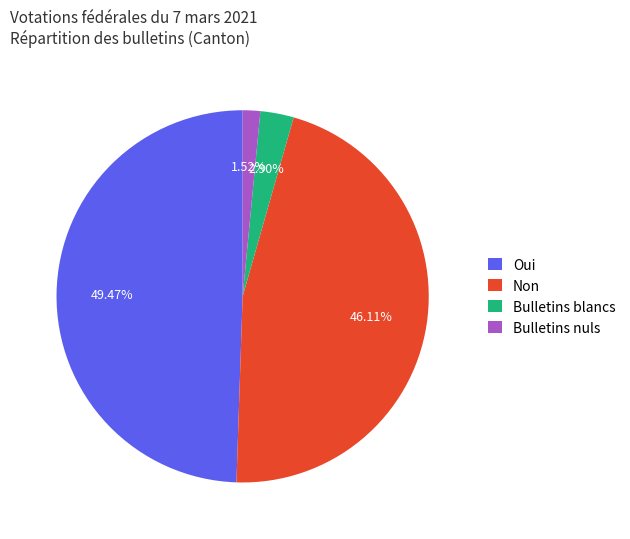

Do Bulletins nuls and Oui together represent more than half of the pie?

Yes